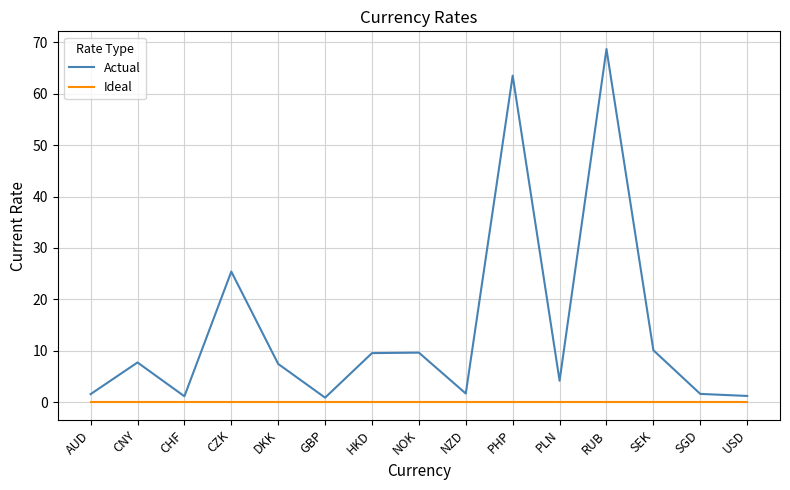

True or false: Actual has a value of 1.7 at NZD.

True